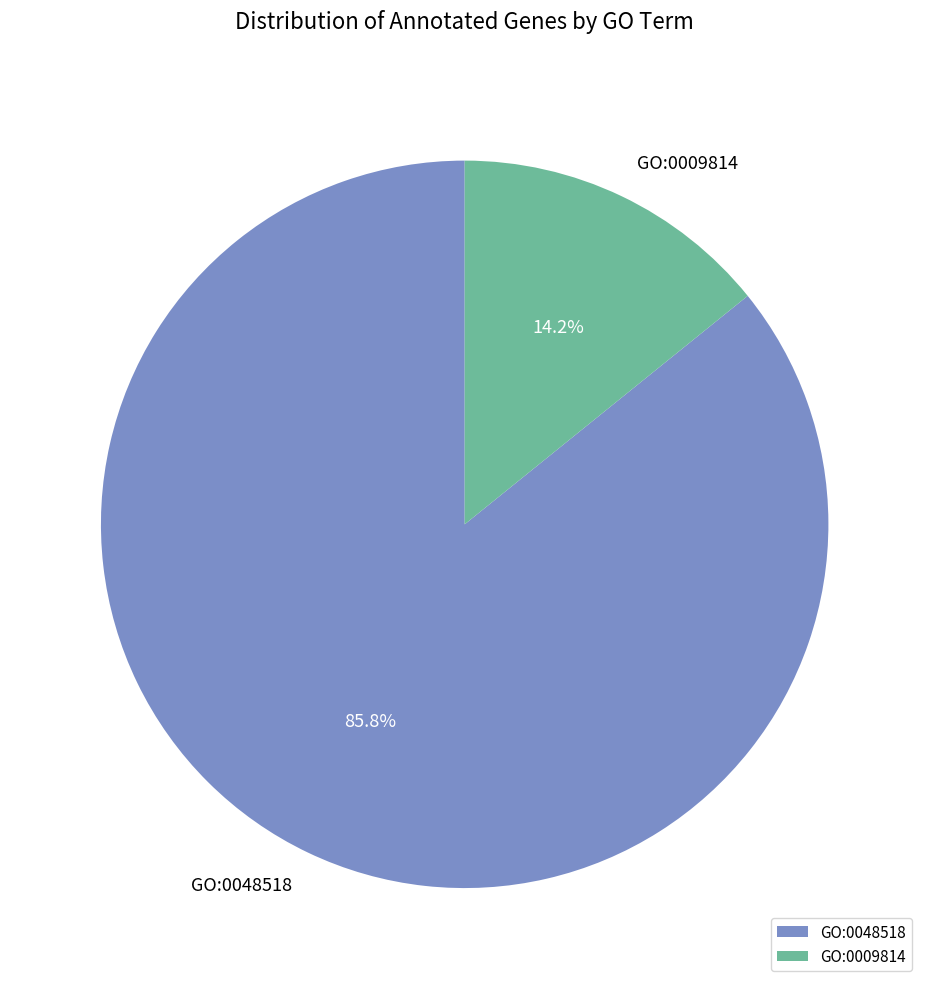

What is the smallest slice in the pie chart?

GO:0009814